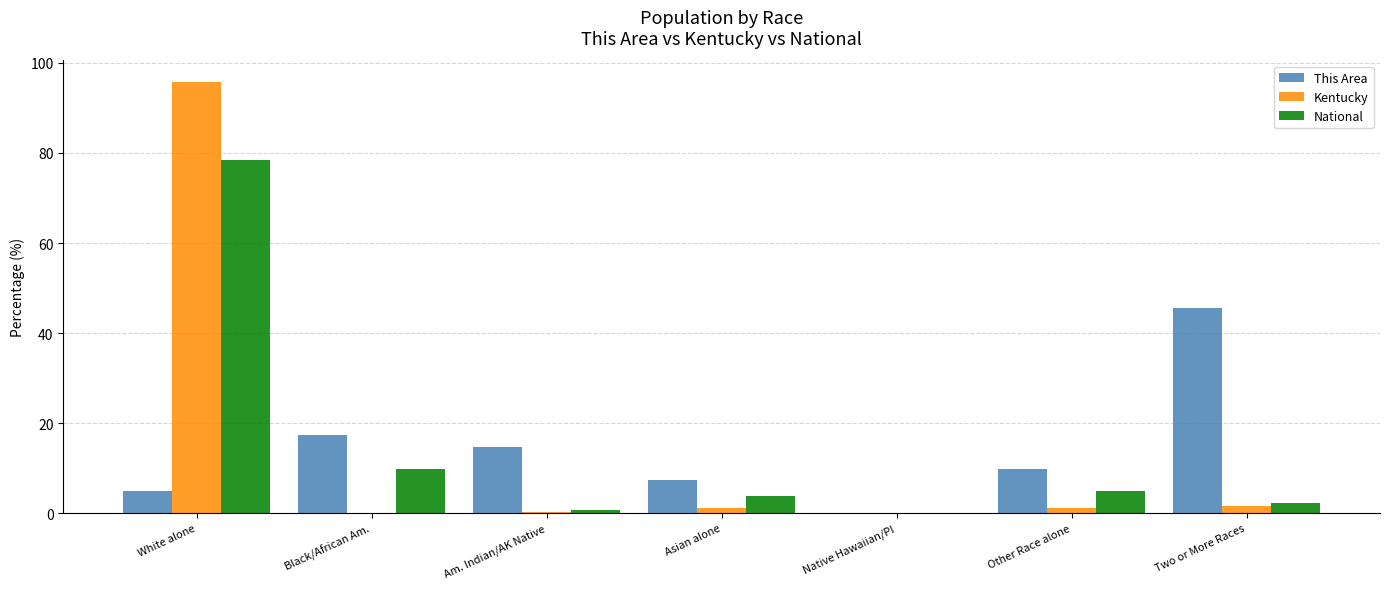

The National series shows 114.2 at White alone. True or false?

False